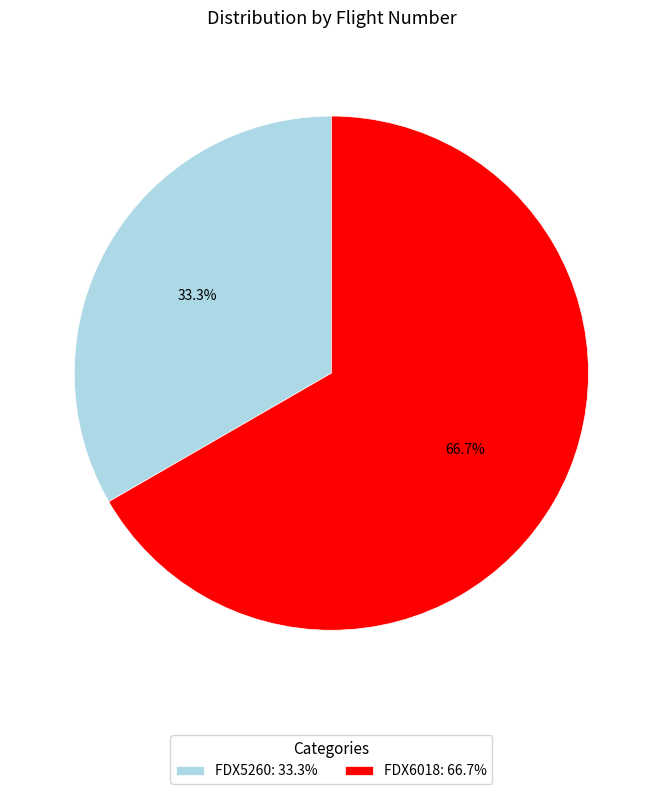

True or false: FDX6018 accounts for 67% of the total.

True